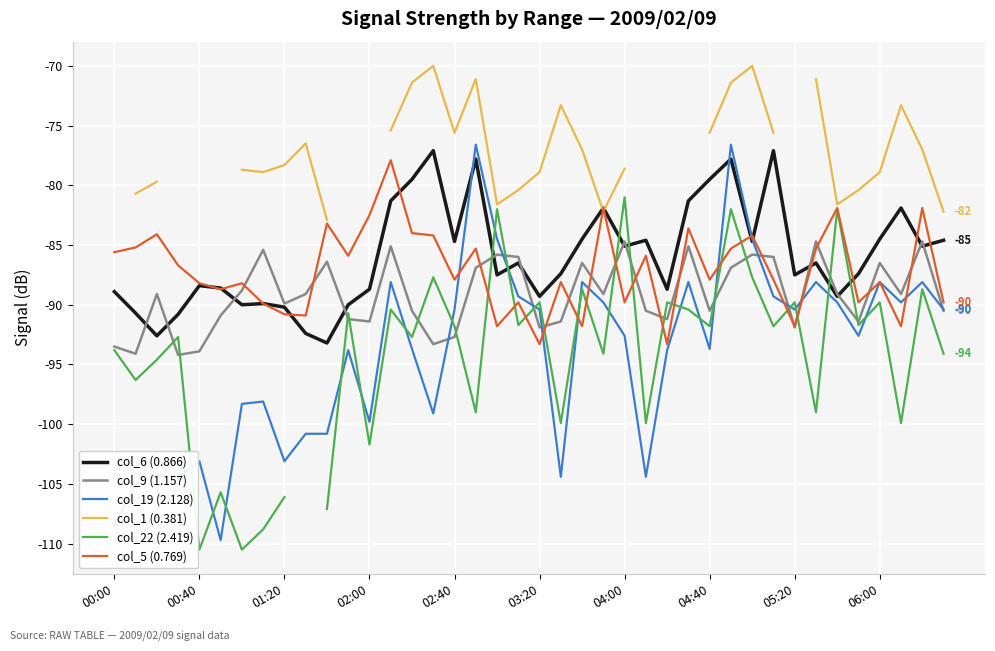

How many times do col_19 (2.128) and col_5 (0.769) cross each other?

9